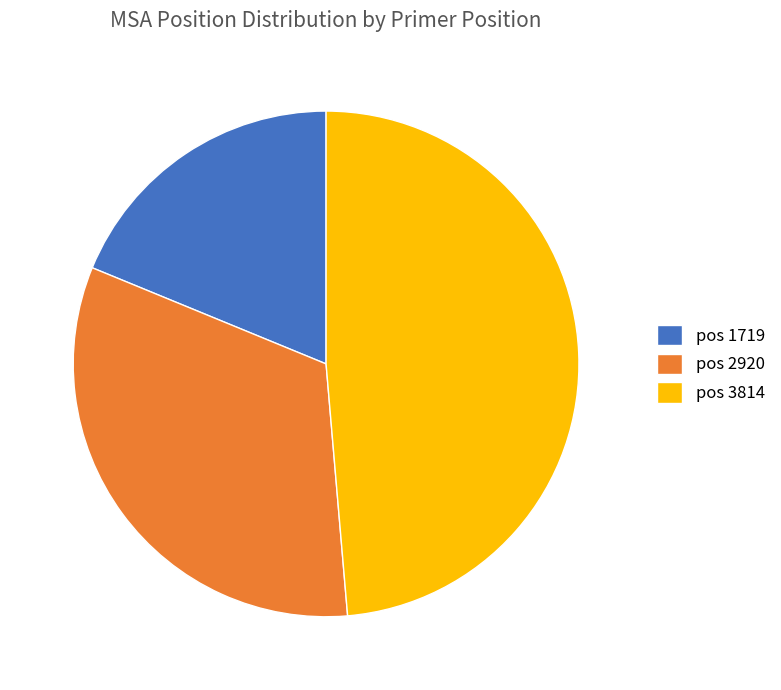

Do pos 2920 and pos 1719 together represent more than half of the pie?

Yes